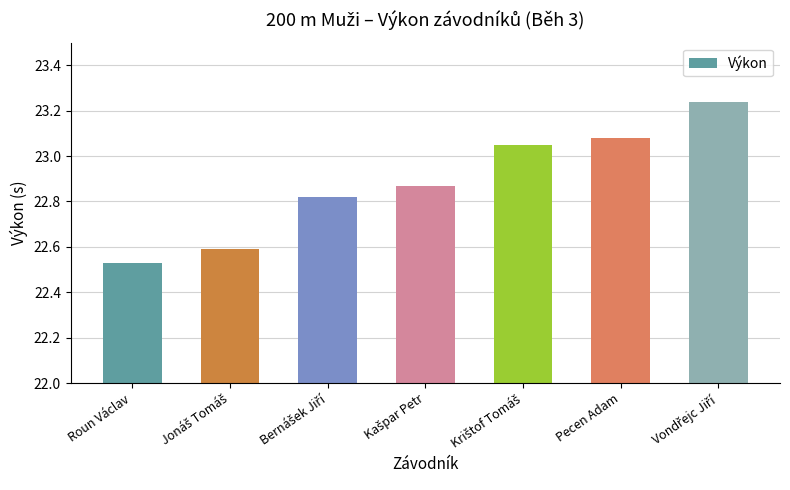

What position from the left is Roun Václav?

1